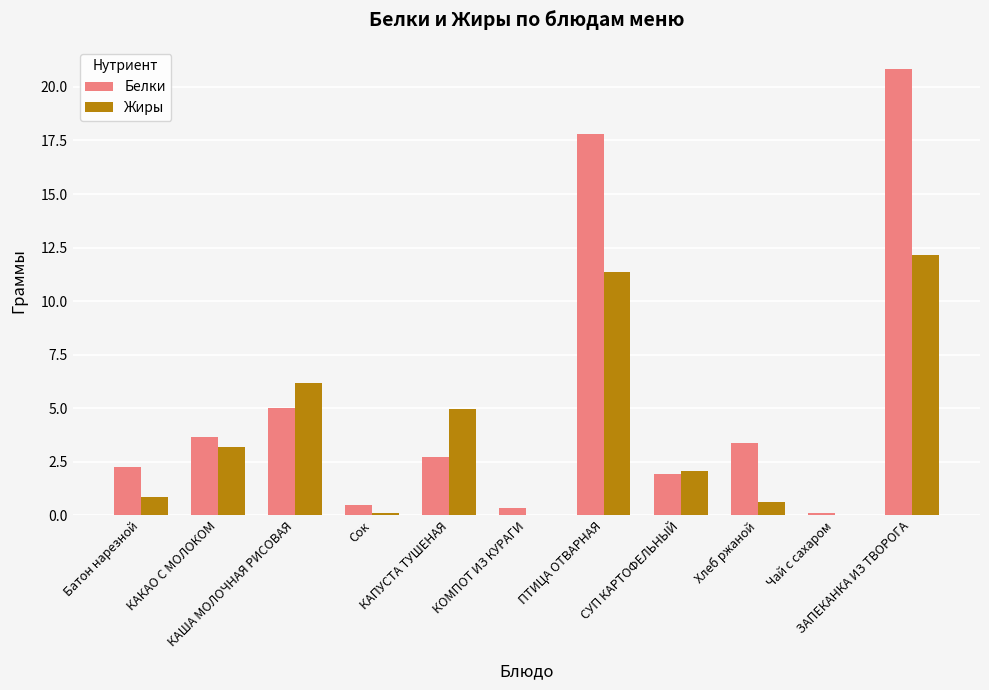

What is the maximum value for Жиры?

12.2